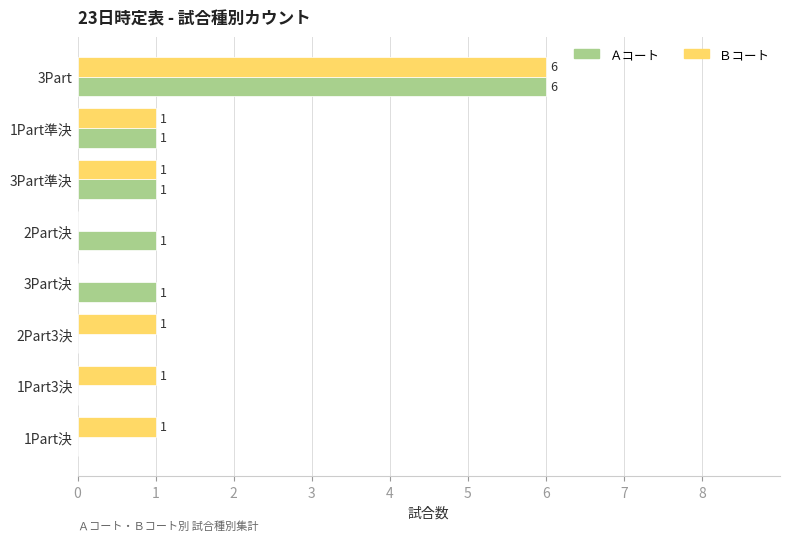

The Ａコート series shows 2 at 2Part決. True or false?

False